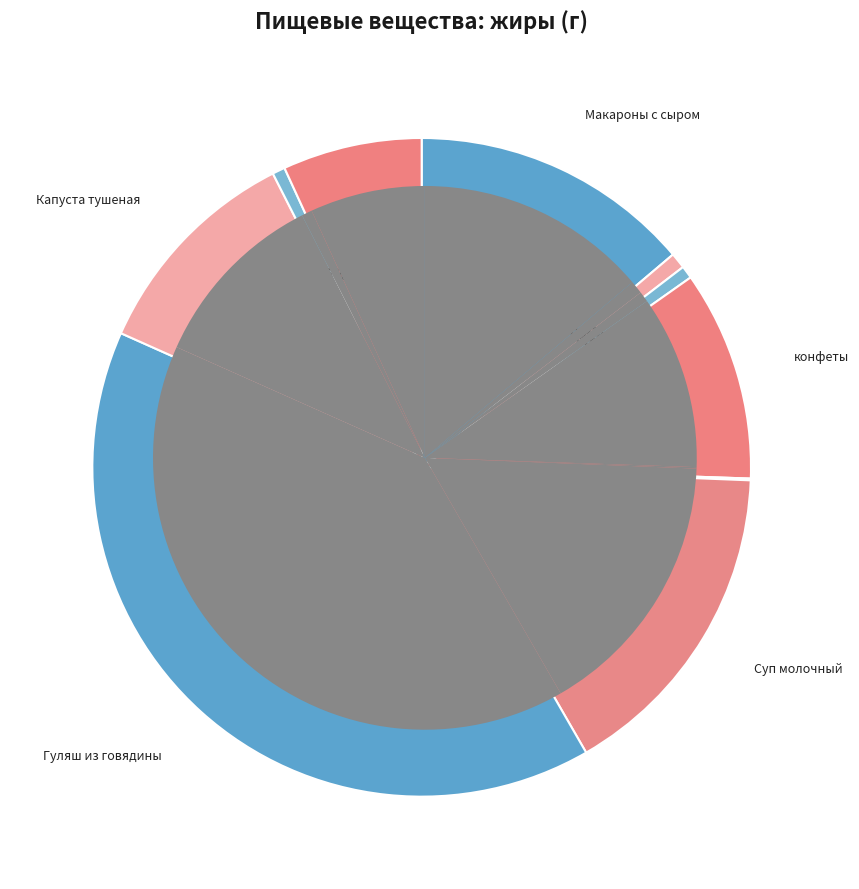

Which slice is the largest?

Гуляш из говядины